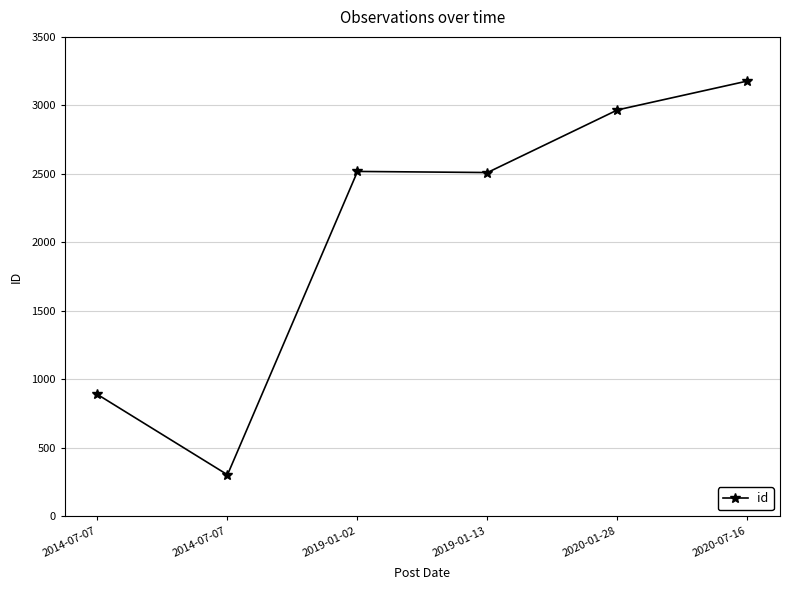

How many lines are shown in the chart?

1